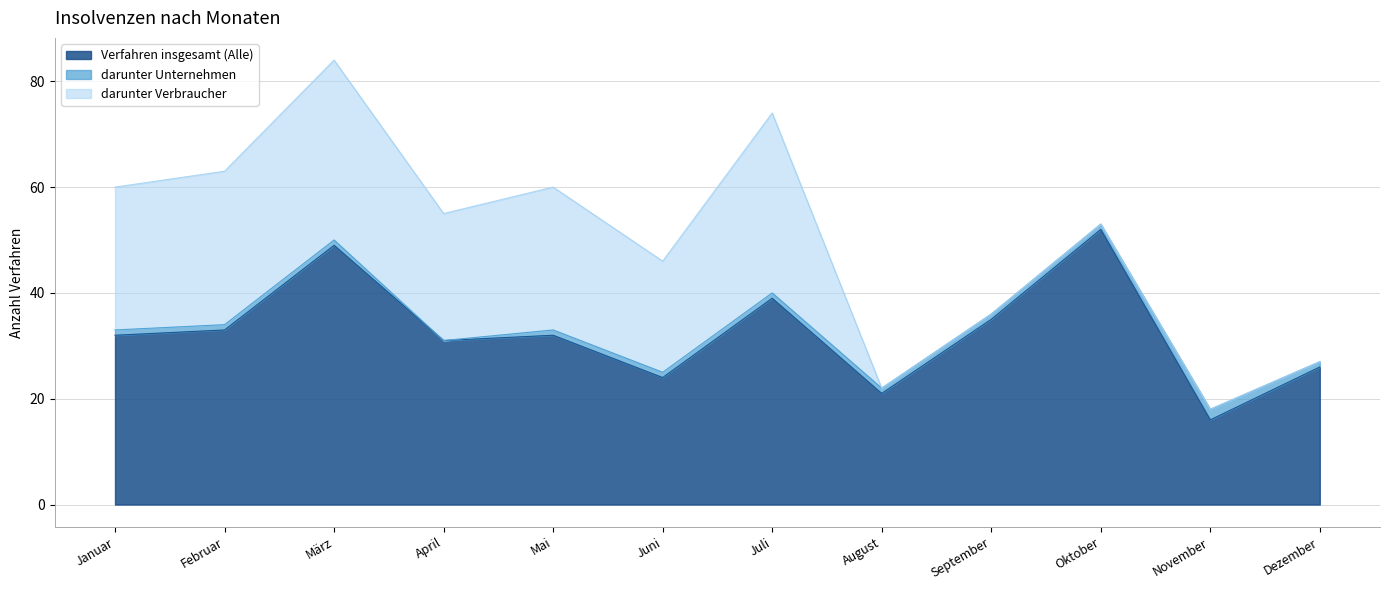

How many values in the darunter Verbraucher series exceed 24?

5